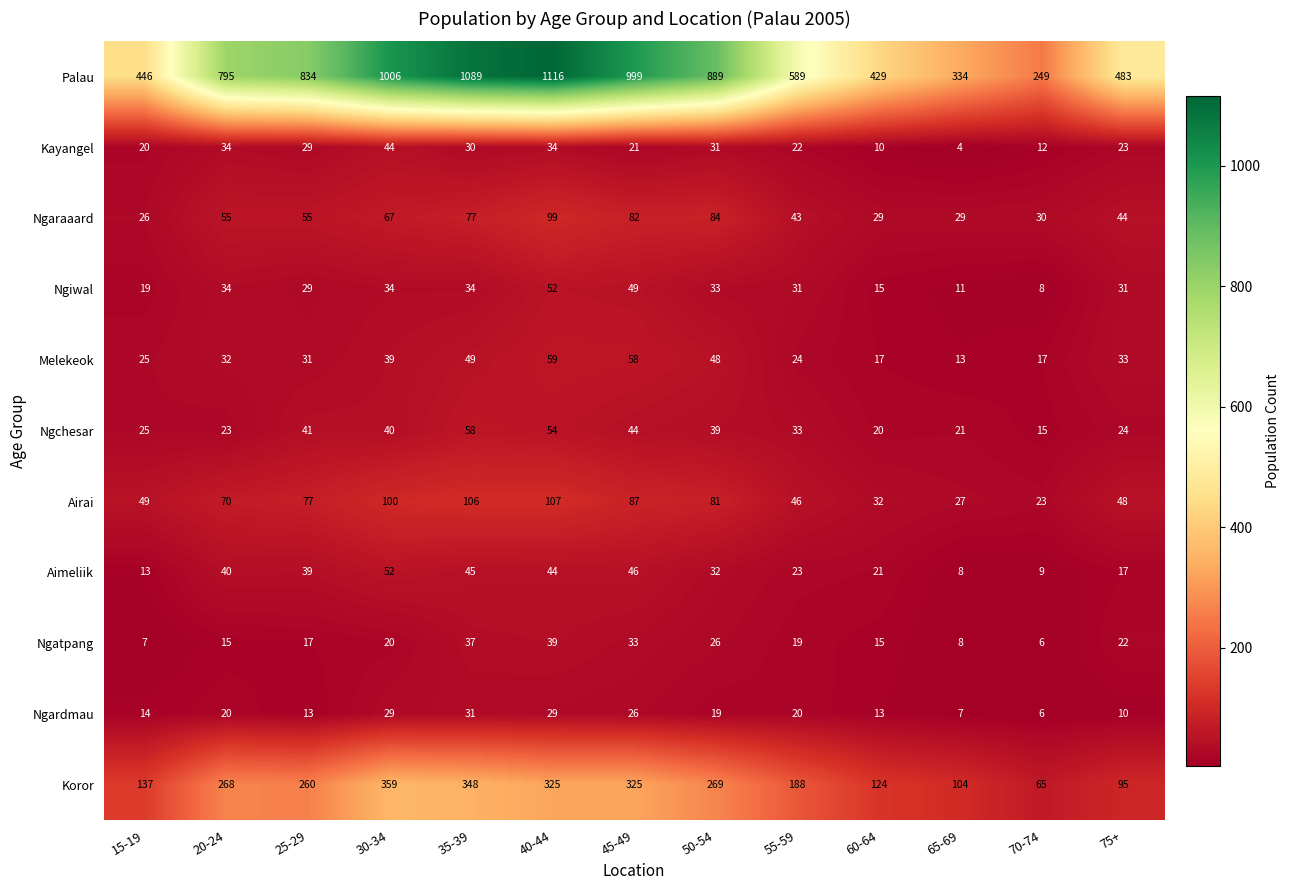

At which label is Ngaraaard closest to 62?

30-34